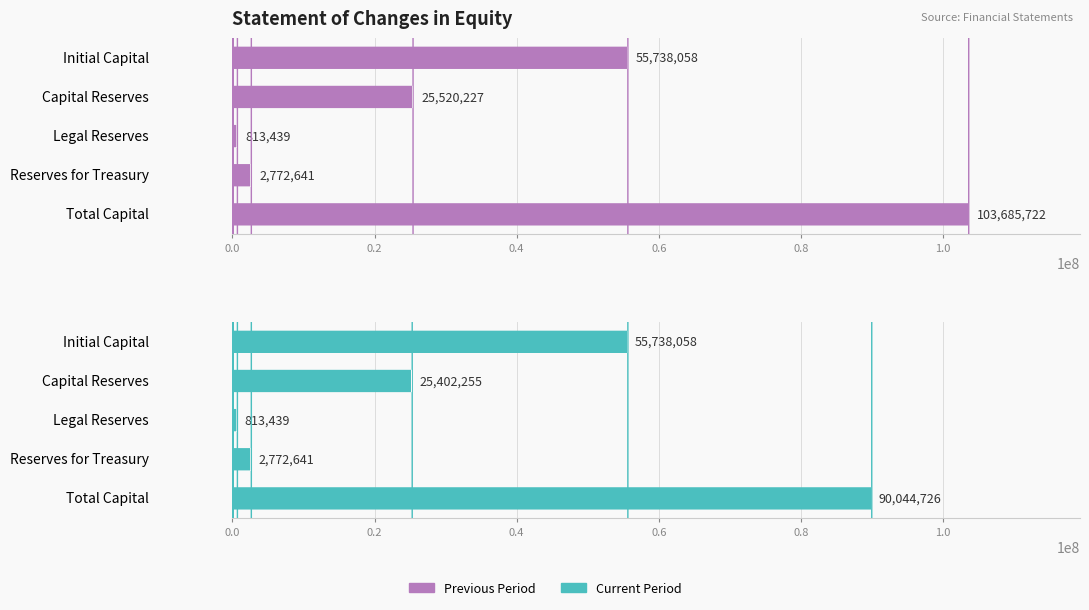

What is the minimum value shown in the chart?

813439